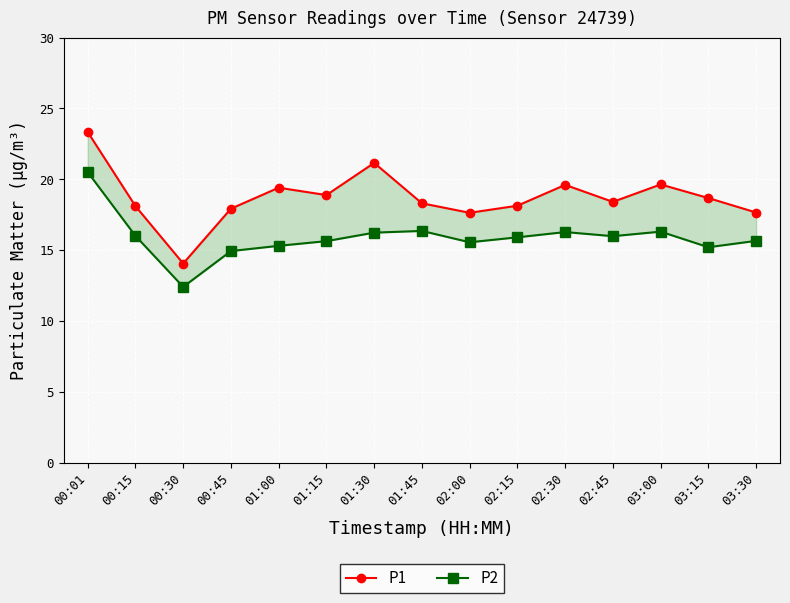

How many categories are shown in the chart?

15